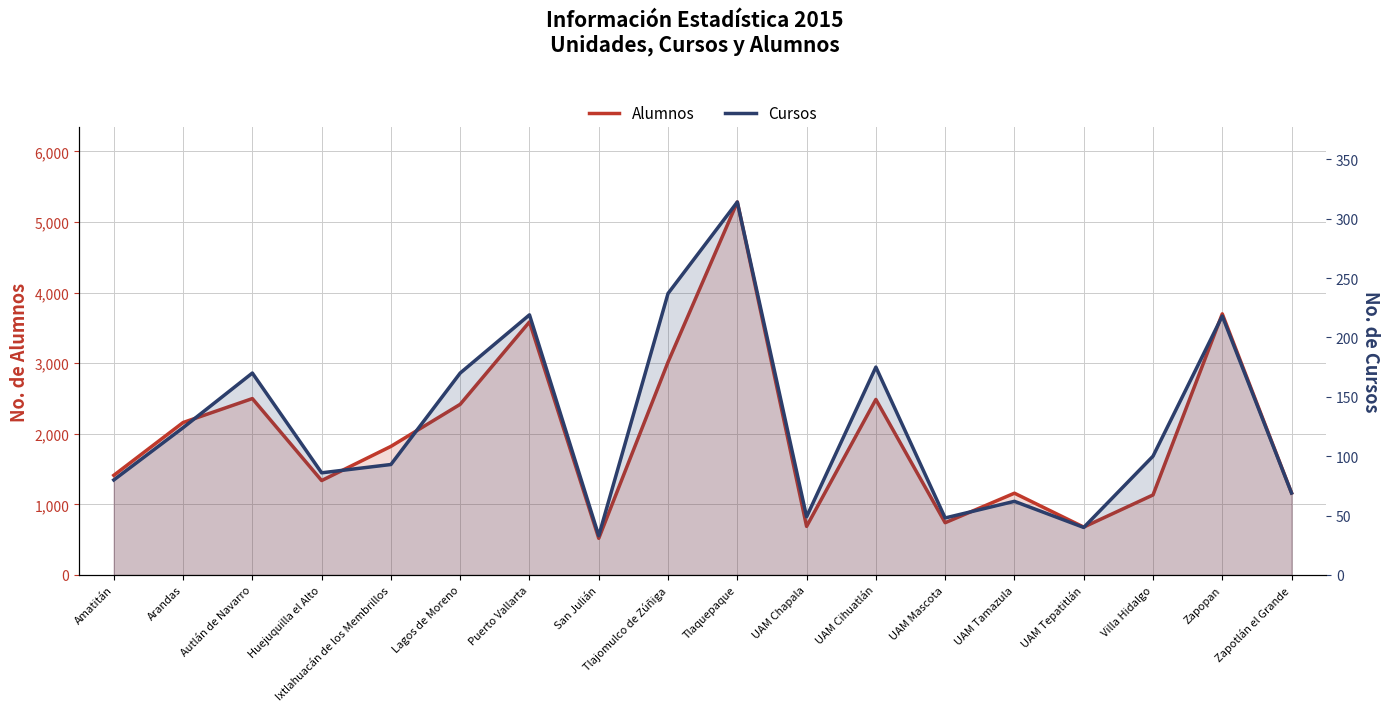

Reading left to right, list all the values displayed in this chart.

Alumnos: 1411	2159	2498	1337	1821	2417	3584	519	3015	5282	688	2486	740	1158	678	1133	3698	1162
Cursos: 80	124	170	86	93	170	219	33	237	314	49	175	48	62	40	100	218	69